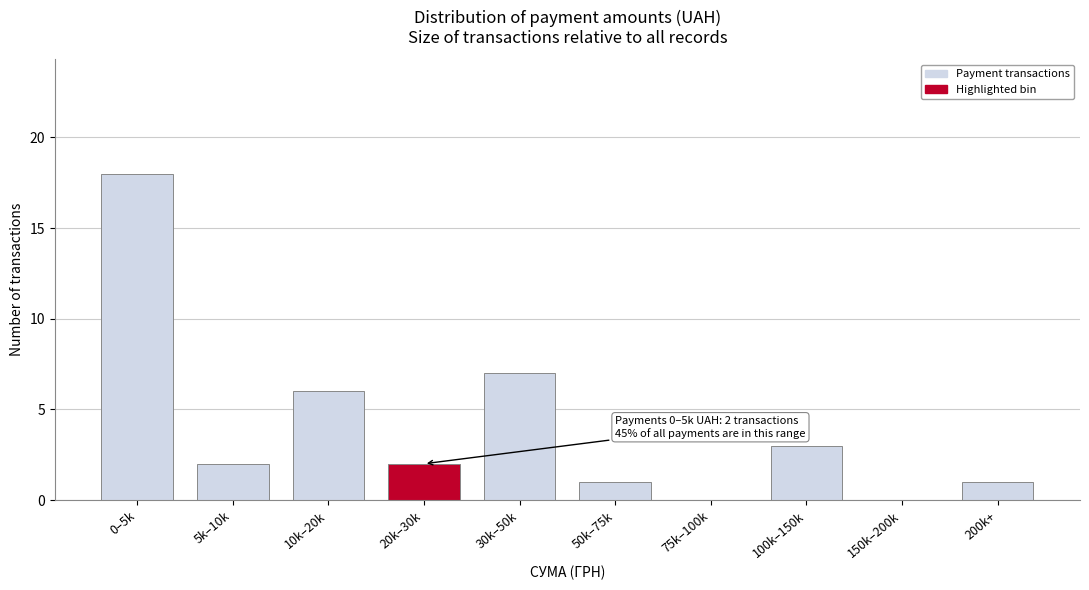

Reading left to right, list all the values displayed in this chart.

0–5k=18	5k–10k=2	10k–20k=6	20k–30k=2	30k–50k=7	50k–75k=1	75k–100k=0	100k–150k=3	150k–200k=0	200k+=1